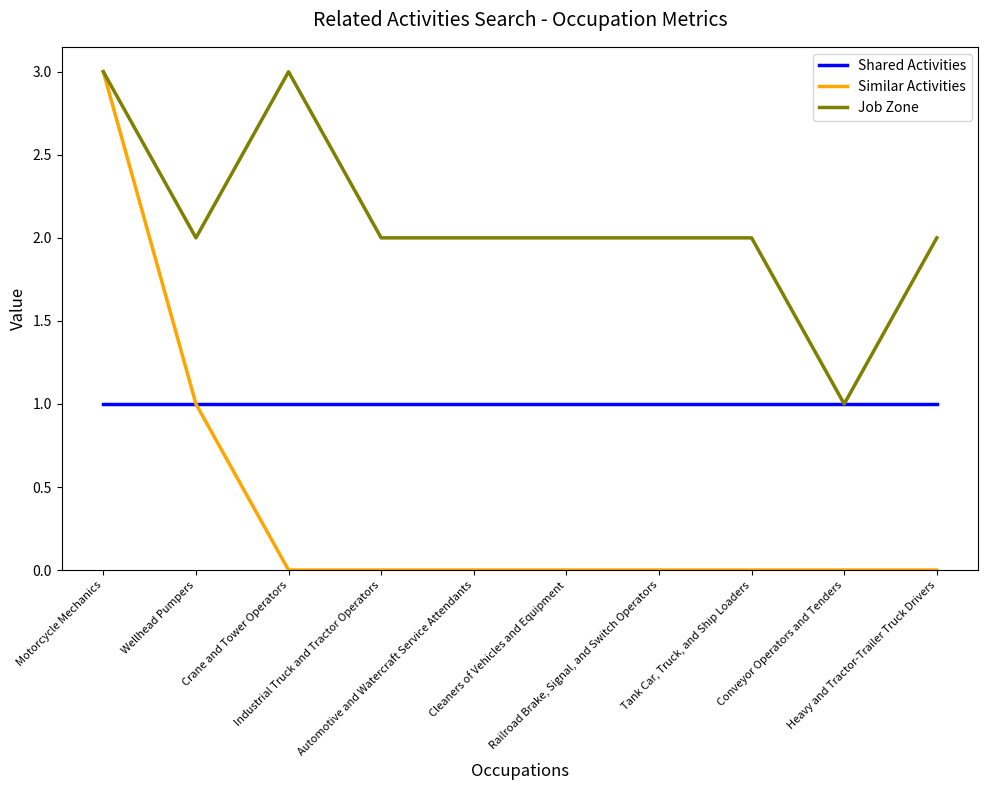

Reading left to right, list all the values displayed in this chart.

Shared Activities: Motorcycle Mechanics=1	Wellhead Pumpers=1	Crane and Tower Operators=1	Industrial Truck and Tractor Operators=1	Automotive and Watercraft Service Attendants=1	Cleaners of Vehicles and Equipment=1	Railroad Brake, Signal, and Switch Operators=1	Tank Car, Truck, and Ship Loaders=1	Conveyor Operators and Tenders=1	Heavy and Tractor-Trailer Truck Drivers=1
Similar Activities: Motorcycle Mechanics=3	Wellhead Pumpers=1	Crane and Tower Operators=0	Industrial Truck and Tractor Operators=0	Automotive and Watercraft Service Attendants=0	Cleaners of Vehicles and Equipment=0	Railroad Brake, Signal, and Switch Operators=0	Tank Car, Truck, and Ship Loaders=0	Conveyor Operators and Tenders=0	Heavy and Tractor-Trailer Truck Drivers=0
Job Zone: Motorcycle Mechanics=3	Wellhead Pumpers=2	Crane and Tower Operators=3	Industrial Truck and Tractor Operators=2	Automotive and Watercraft Service Attendants=2	Cleaners of Vehicles and Equipment=2	Railroad Brake, Signal, and Switch Operators=2	Tank Car, Truck, and Ship Loaders=2	Conveyor Operators and Tenders=1	Heavy and Tractor-Trailer Truck Drivers=2